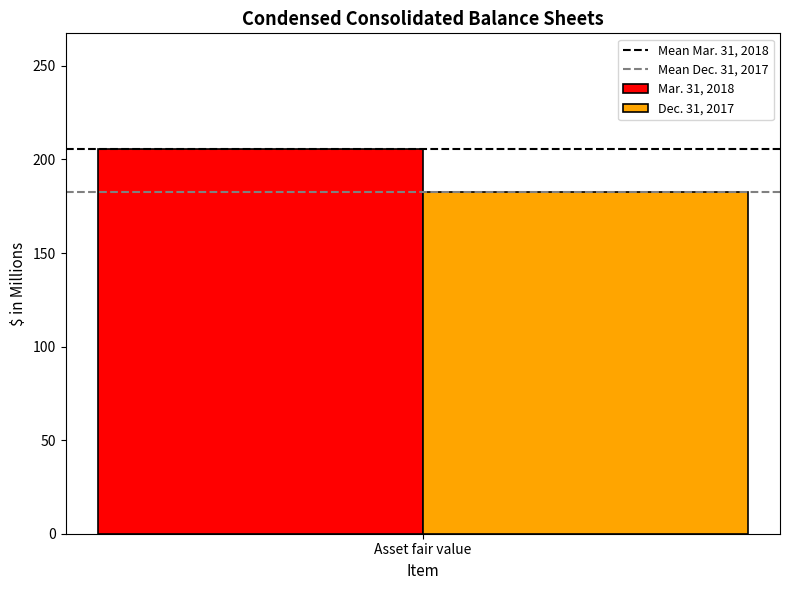

Reading left to right, what are all the values shown in this chart?

Mar. 31, 2018: Asset fair value=205.7
Dec. 31, 2017: Asset fair value=182.6